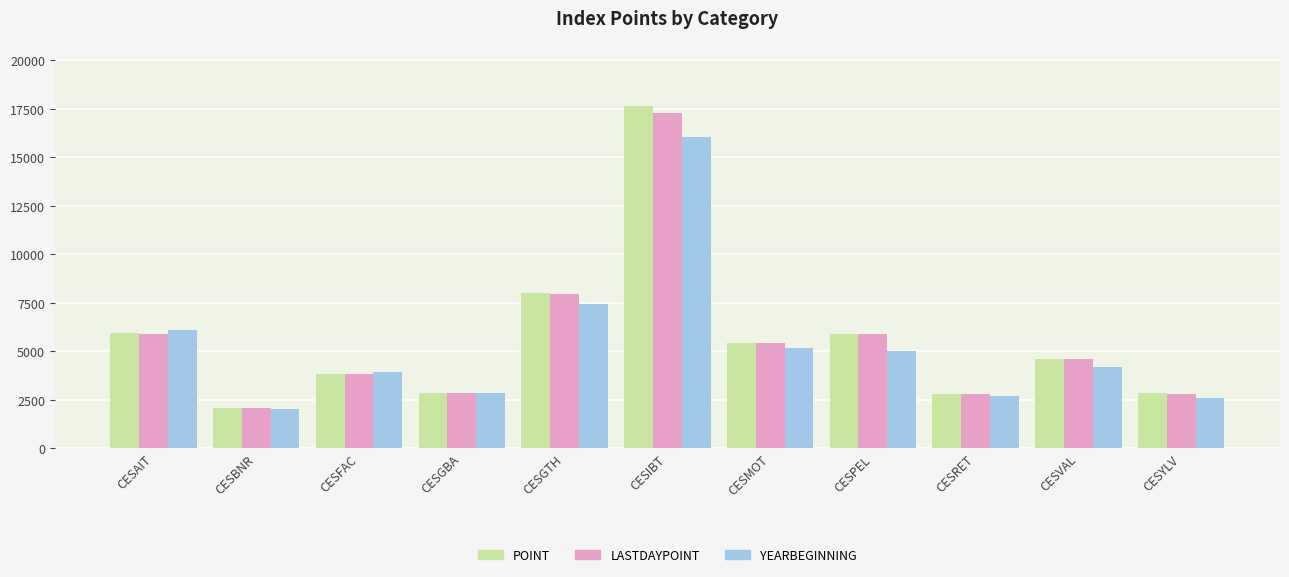

True or false: LASTDAYPOINT has a value of 3698.0 at CESRET.

False